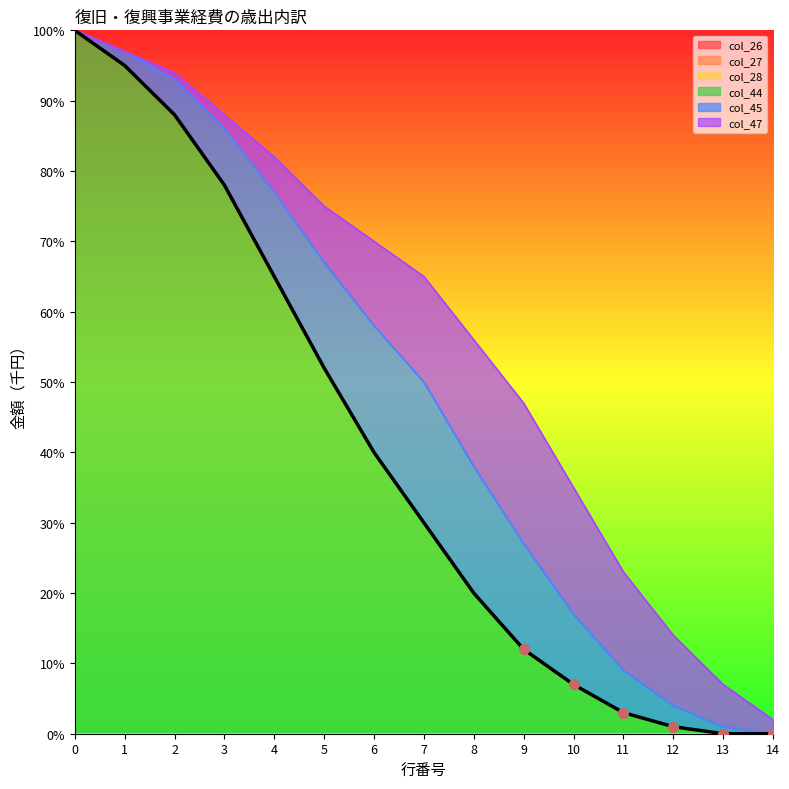

Which series contains the lowest Y value?

col_26